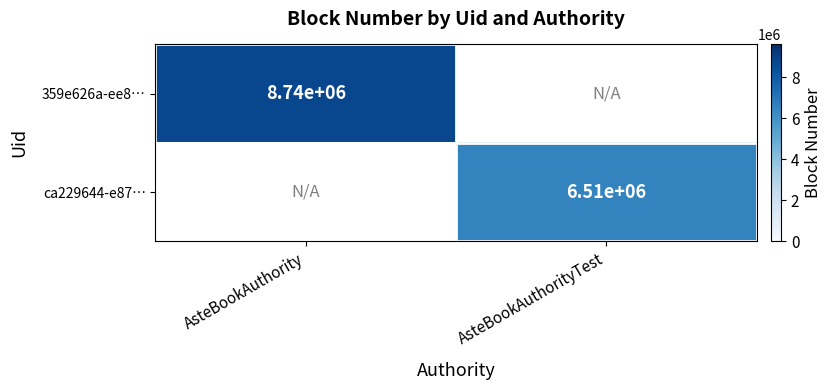

Is the value of ca229644-e87… at AsteBookAuthorityTest greater than the value of 359e626a-ee8… at AsteBookAuthority?

No